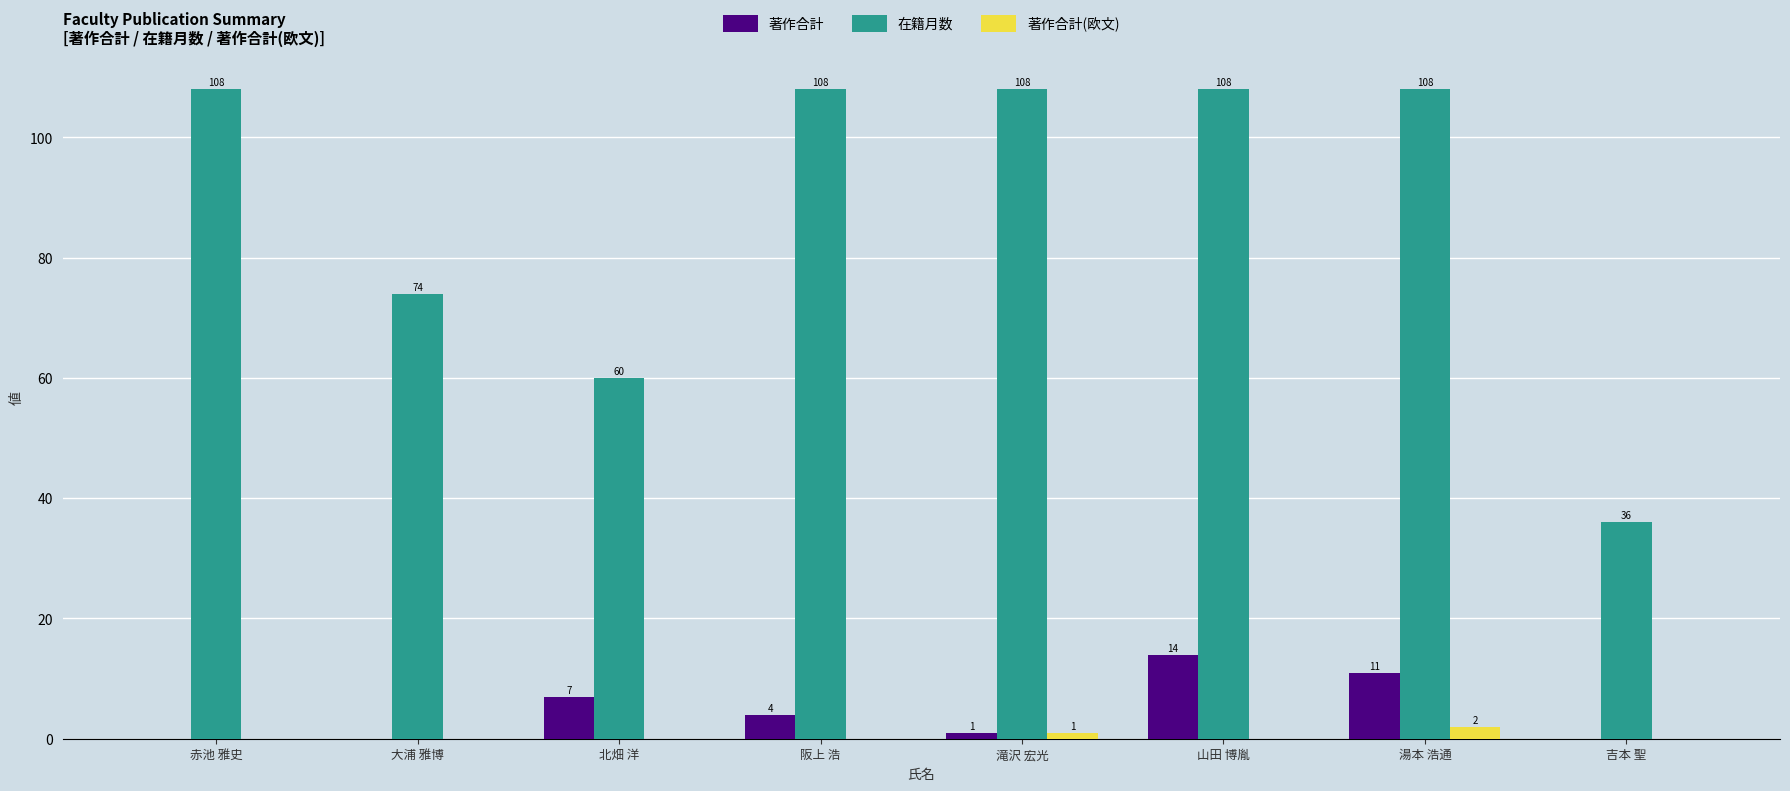

Is it true that 著作合計 equals -5 at 赤池 雅史?

False